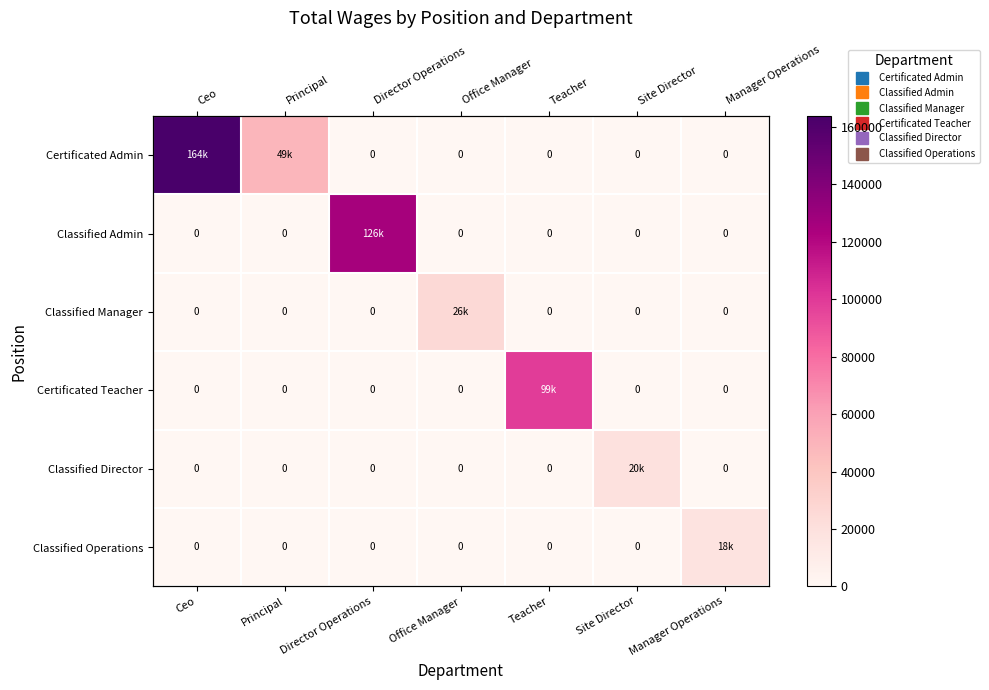

At how many categories does at least one series exceed 18460?

6